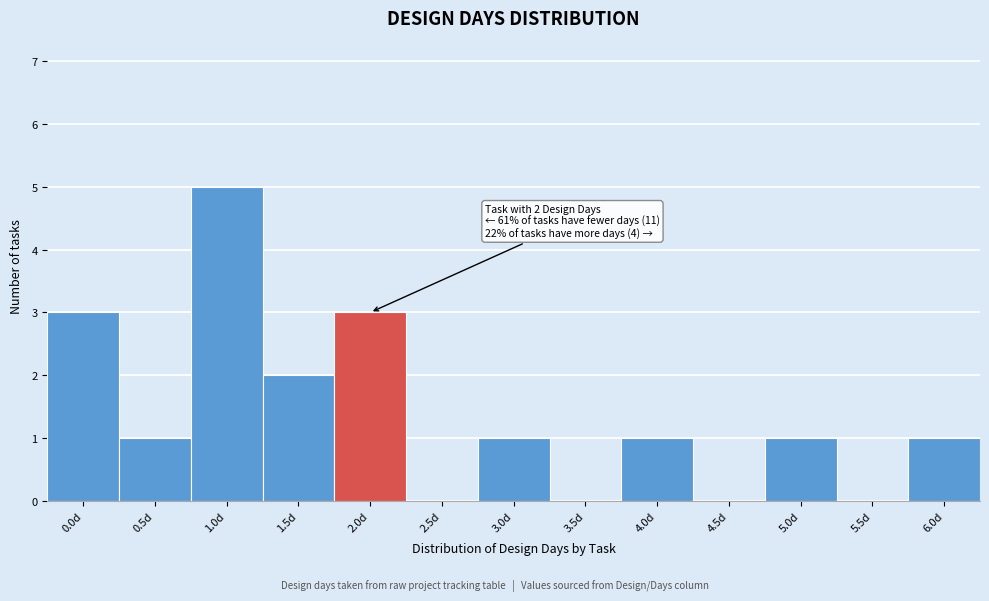

Reading right to left, what are all the values shown in this chart?

6.0d=1	5.5d=0	5.0d=1	4.5d=0	4.0d=1	3.5d=0	3.0d=1	2.5d=0	2.0d=3	1.5d=2	1.0d=5	0.5d=1	0.0d=3